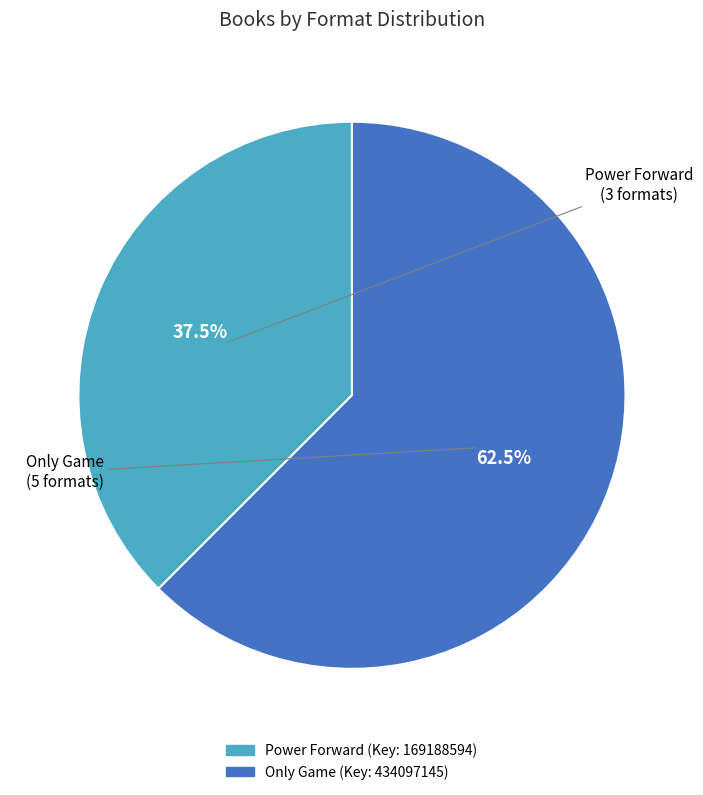

Is there a majority slice in this chart?

Yes